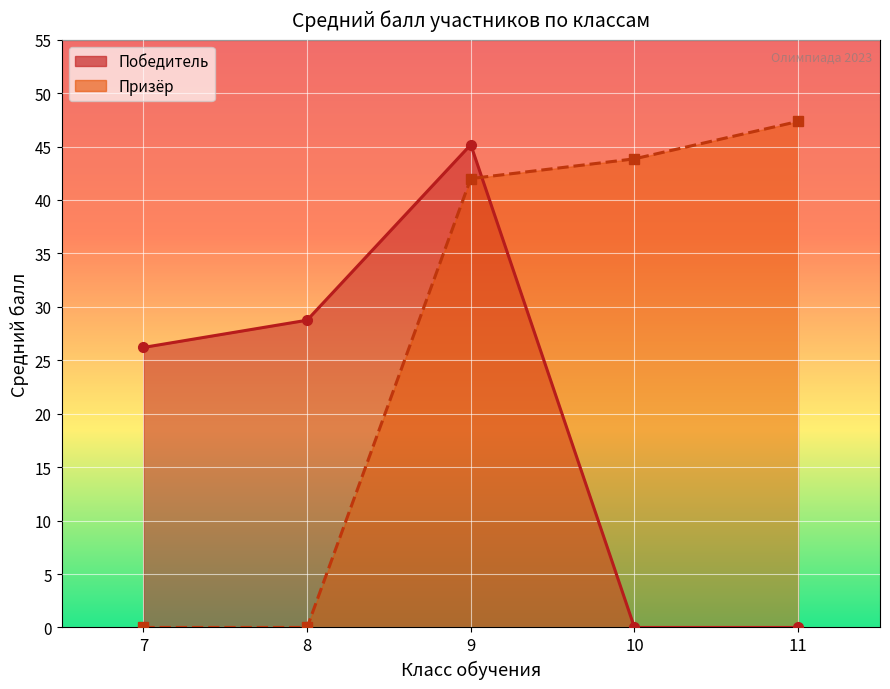

How many positive values does the Победитель series have?

3